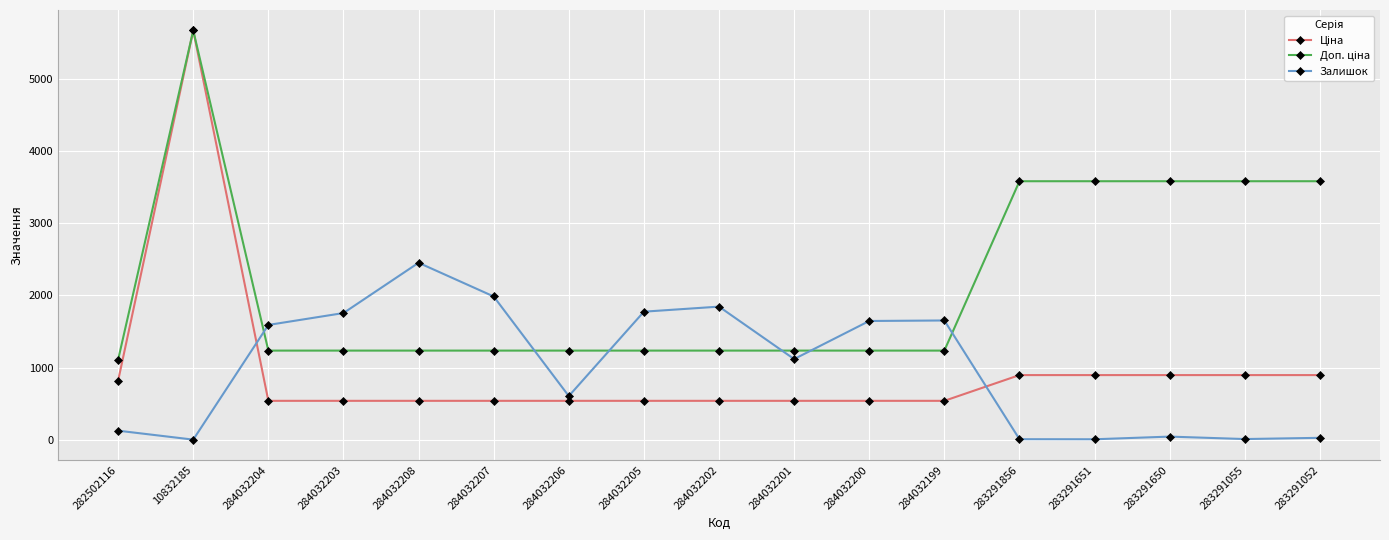

What is the value of the Залишок point at the 9th from the left?

1845.0